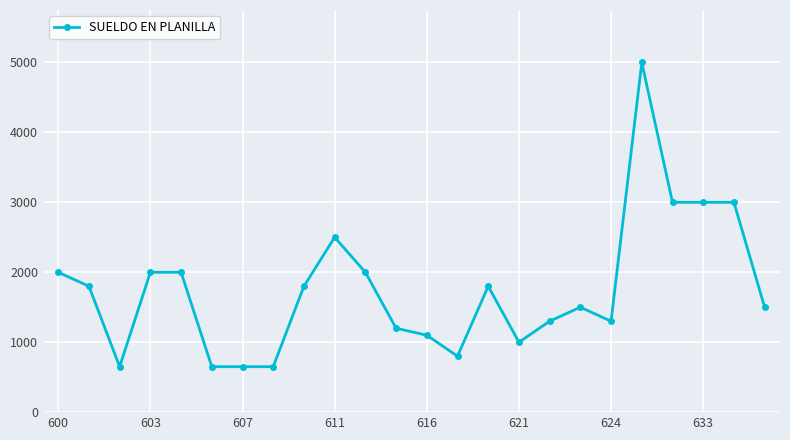

Does the chart have visible grid lines?

Yes